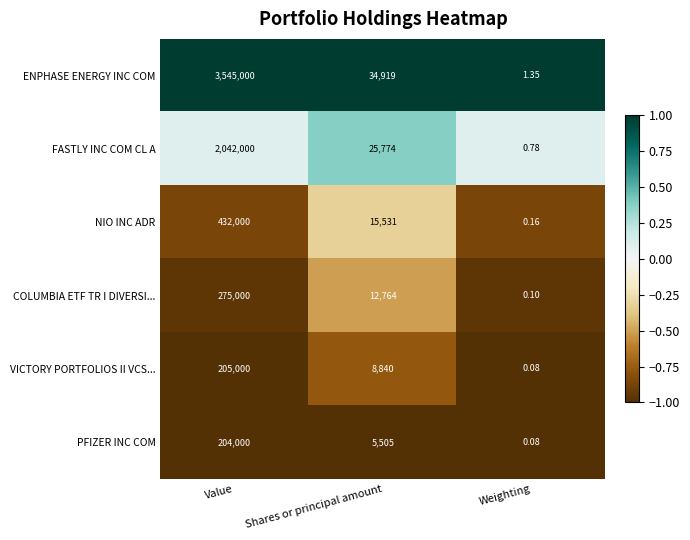

At which label is COLUMBIA ETF TR I DIVERSI... closest to 137500?

Shares or principal amount